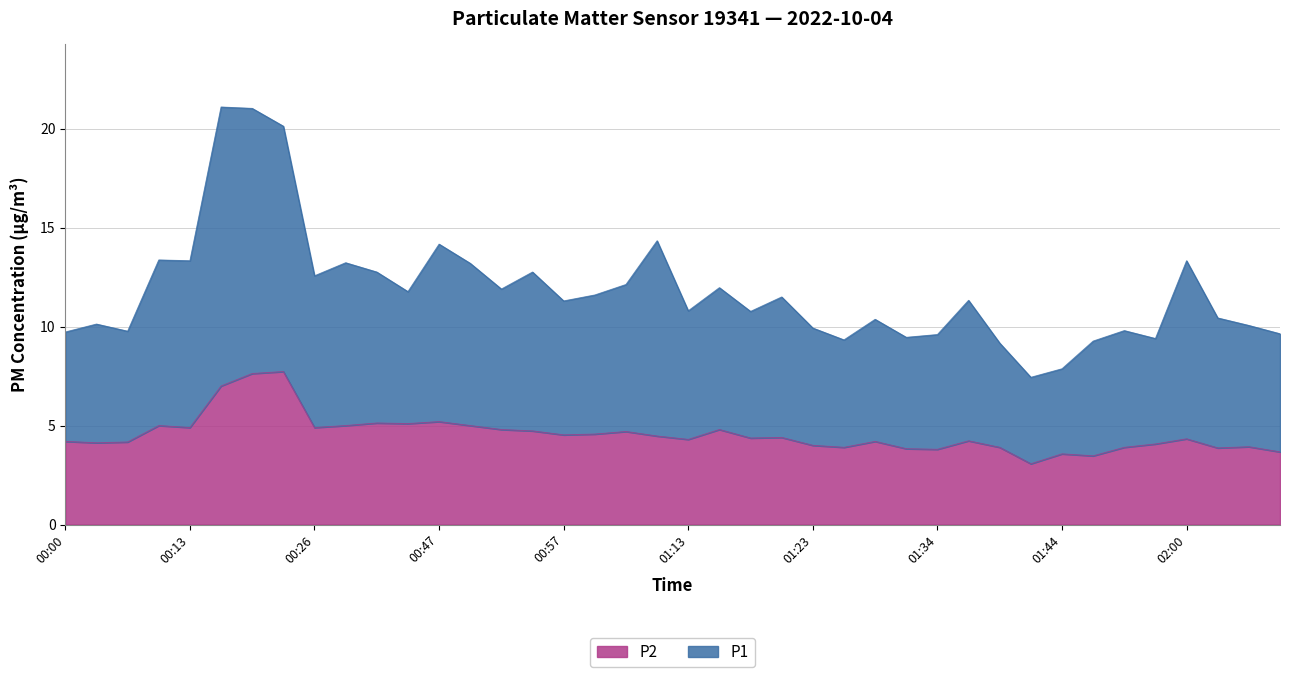

What are all the series names shown in the legend?

P2, P1